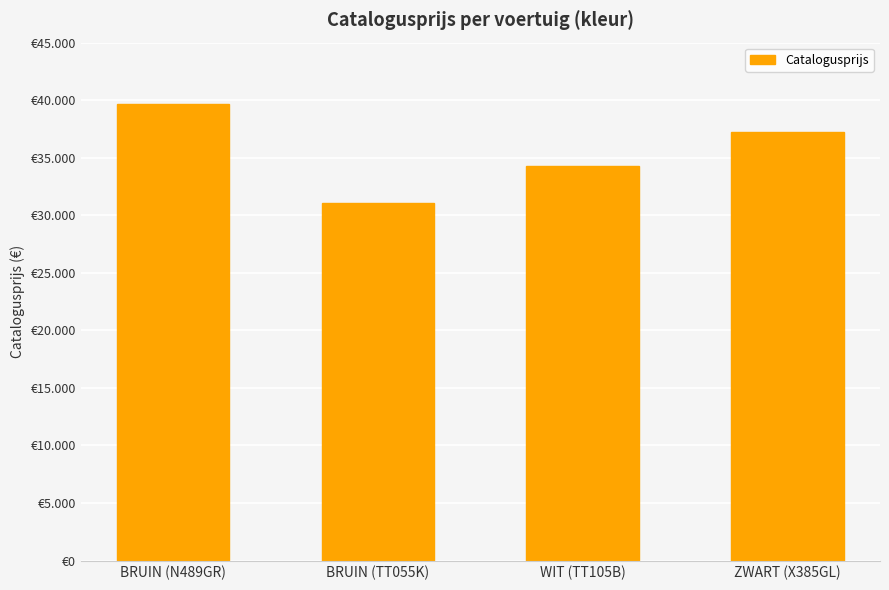

Does the chart contain any negative values?

No